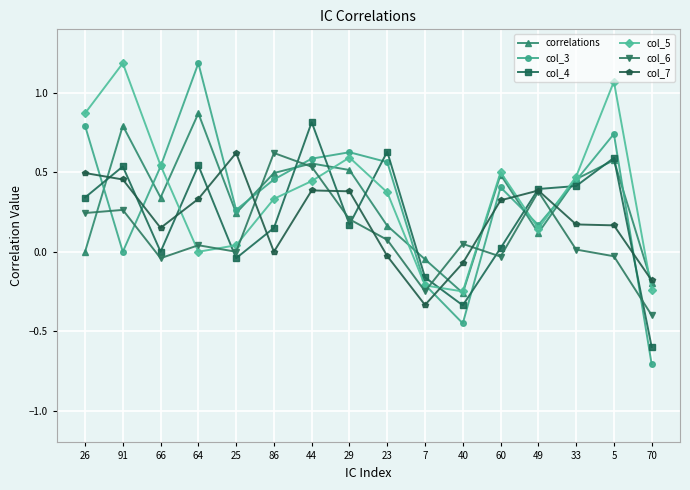

How many distinct data groups are displayed?

6